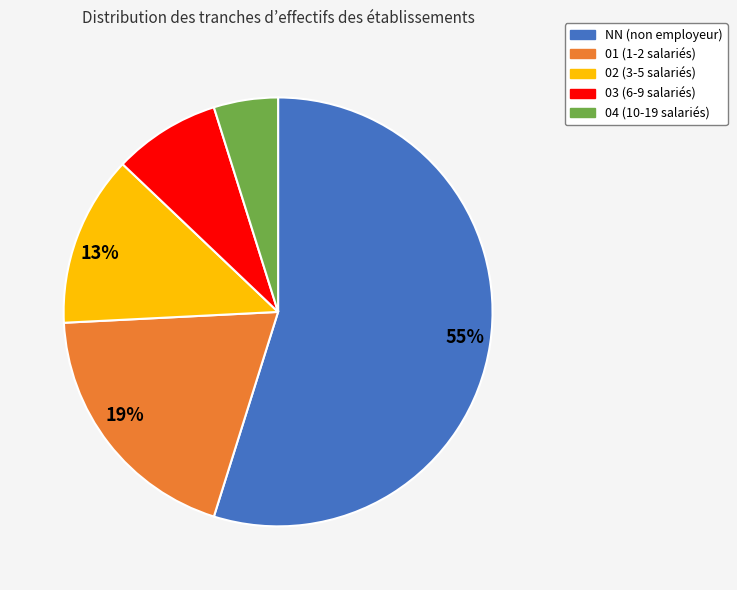

Does any single category account for the majority?

Yes